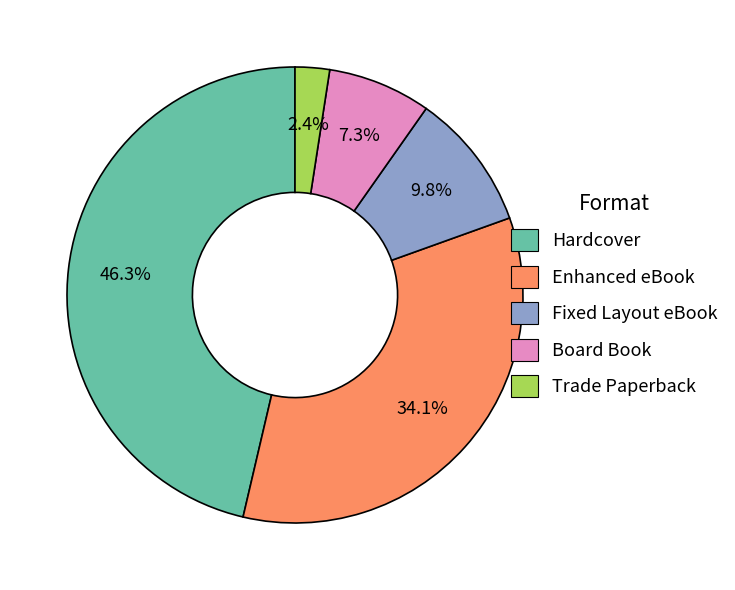

To the nearest percent, what is the average slice percentage?

20%